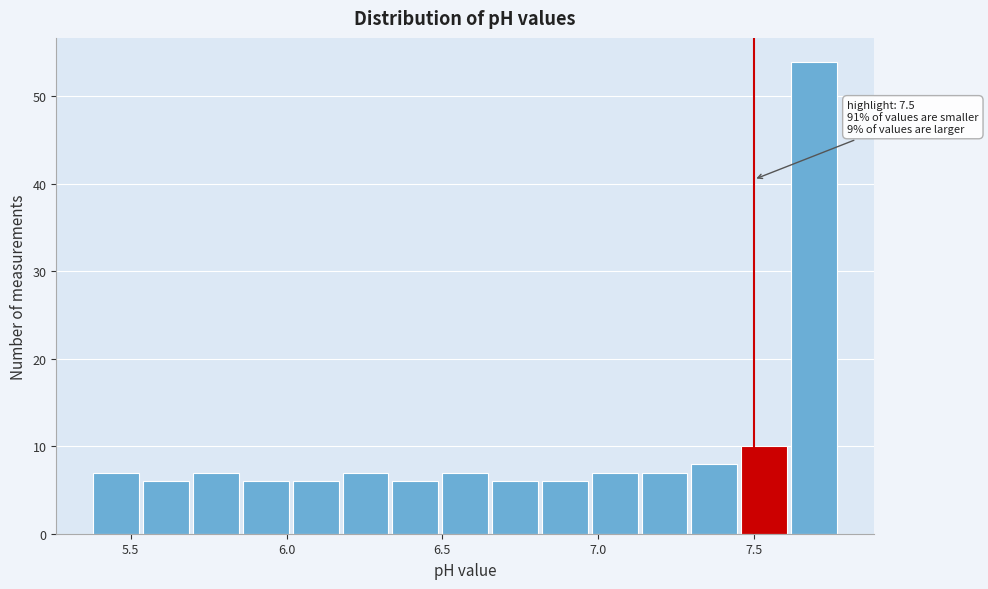

Read against the x-axis, roughly where is the centre of the tallest bar?

7.70